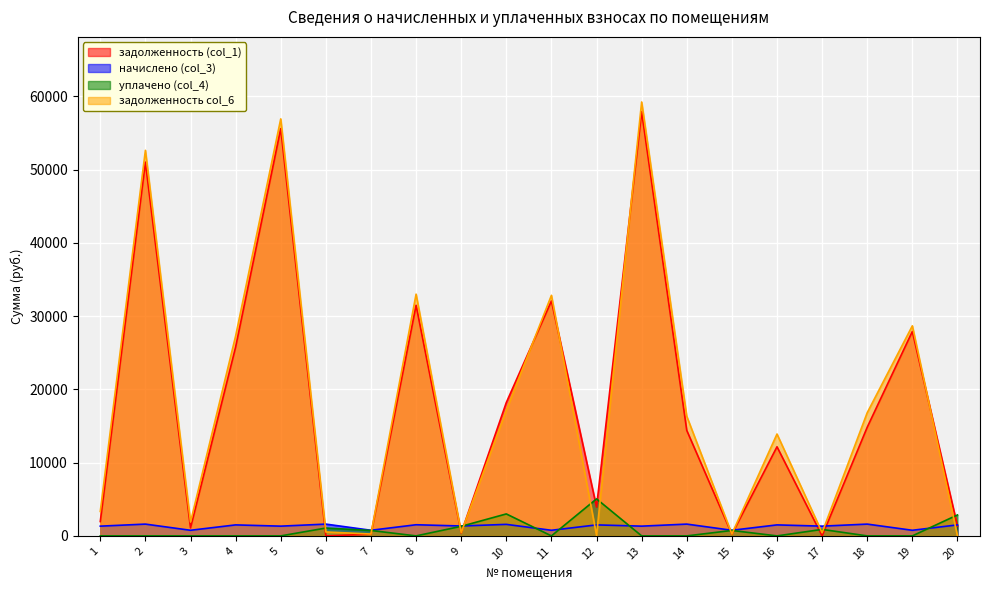

Where is начислено (col_3) nearest to the value 1188?

1